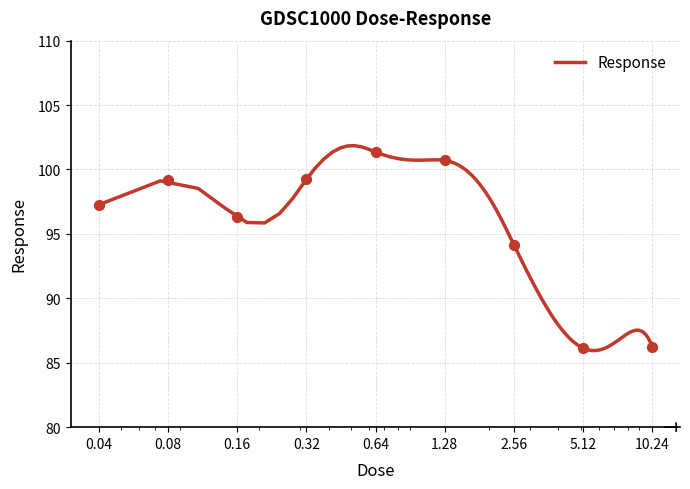

Which has a higher value, 0.32 or 1.28?

1.28